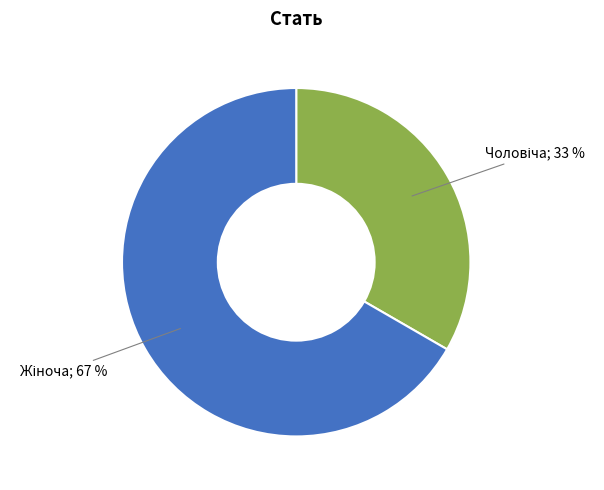

Is there any slice that represents more than half of the pie?

Yes